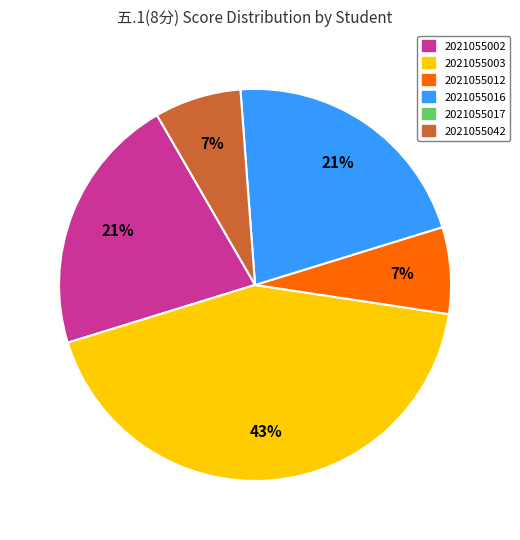

Is there a majority slice in this chart?

No